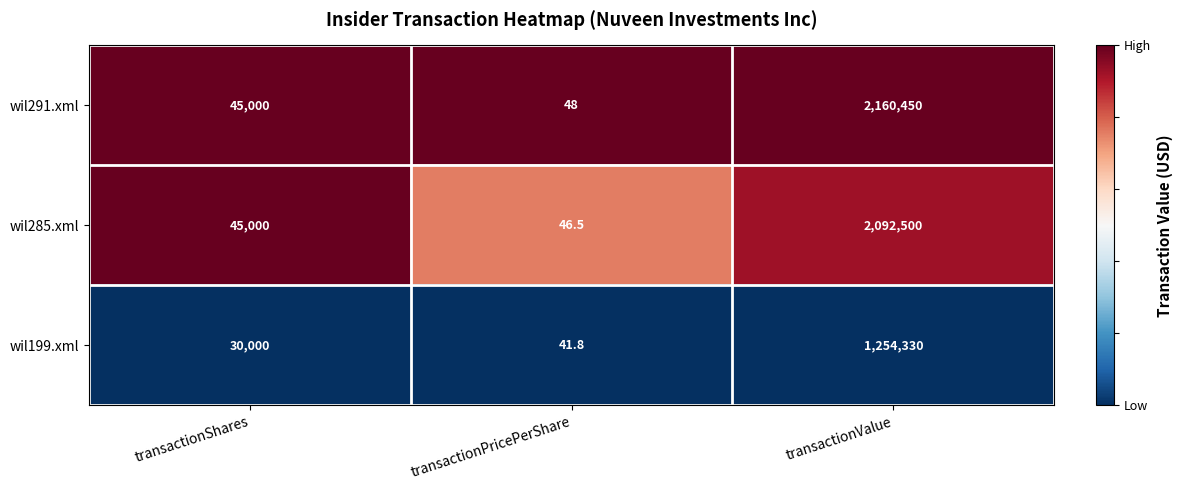

What is the lowest value of the wil199.xml series?

41.8